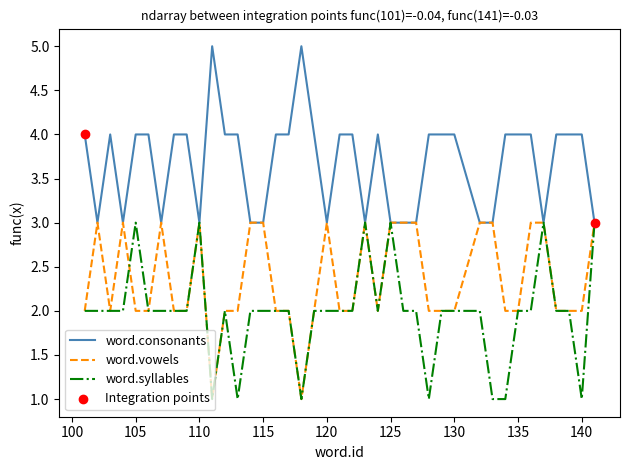

Which series has the largest total across all categories?

word.consonants